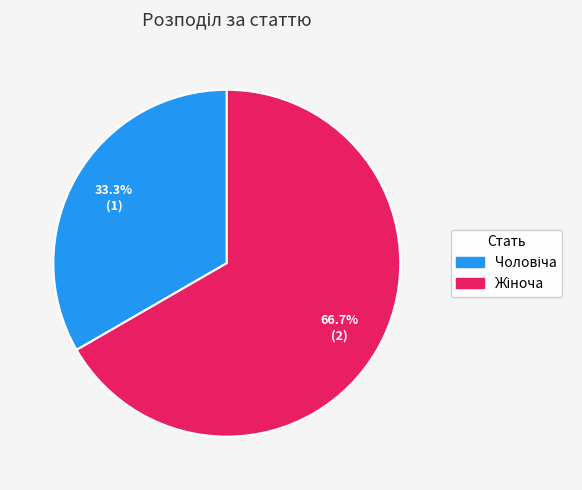

Is there any slice that represents more than half of the pie?

Yes